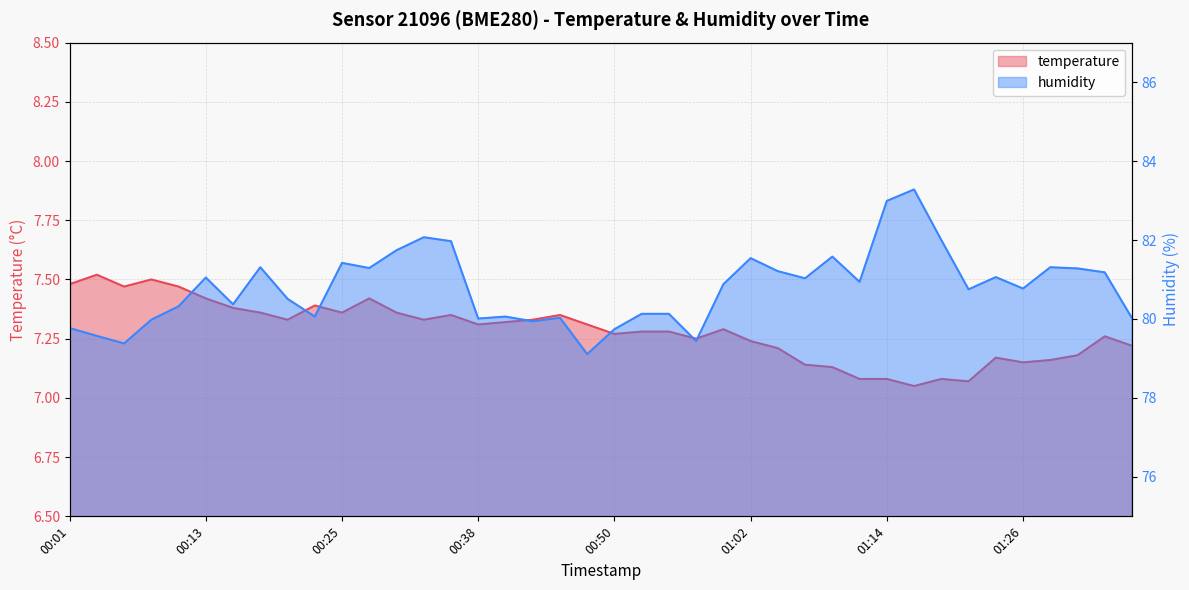

Which category has the highest value in the humidity series?

01:17